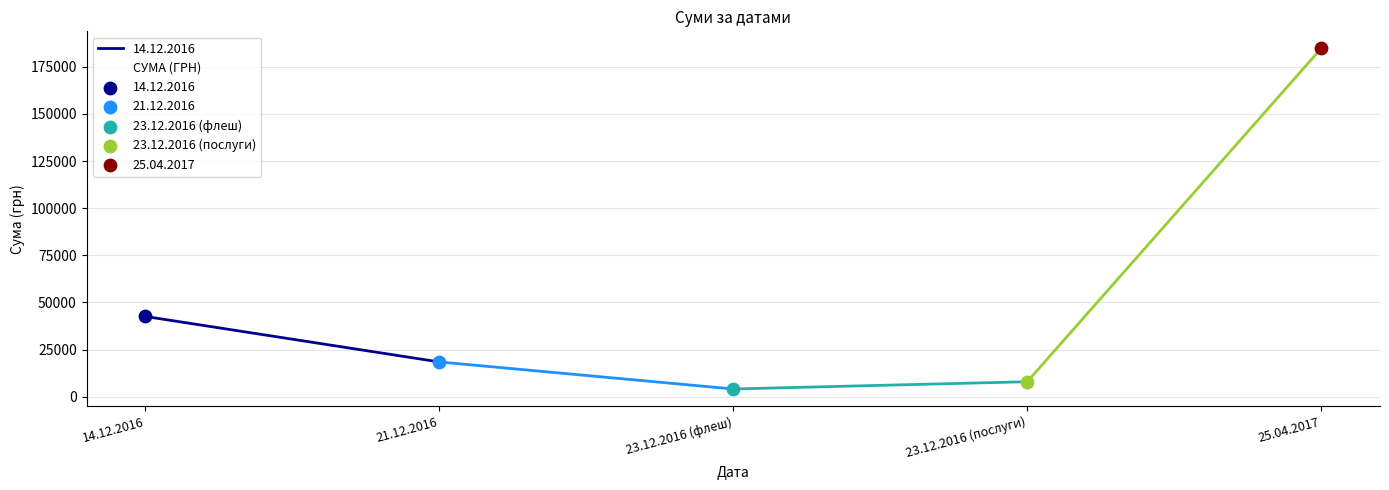

What is the change in value from 14.12.2016 to 23.12.2016 (послуги)?

-34641.7